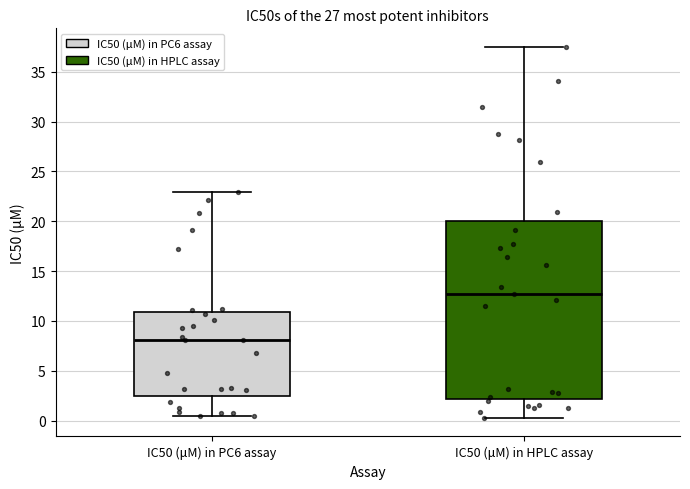

Which box is the tallest, from its lower edge to its upper edge?

IC50 (μM) in HPLC assay